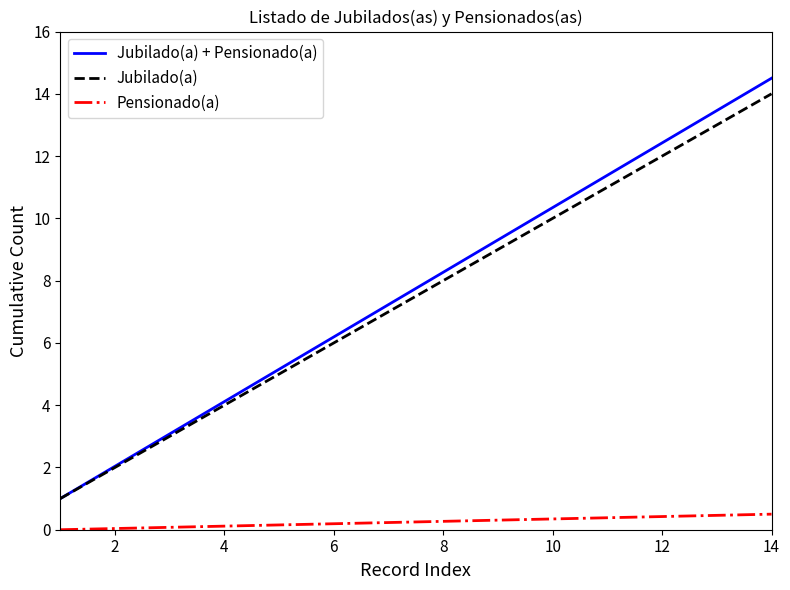

Does the chart display data point markers on the line(s)?

No